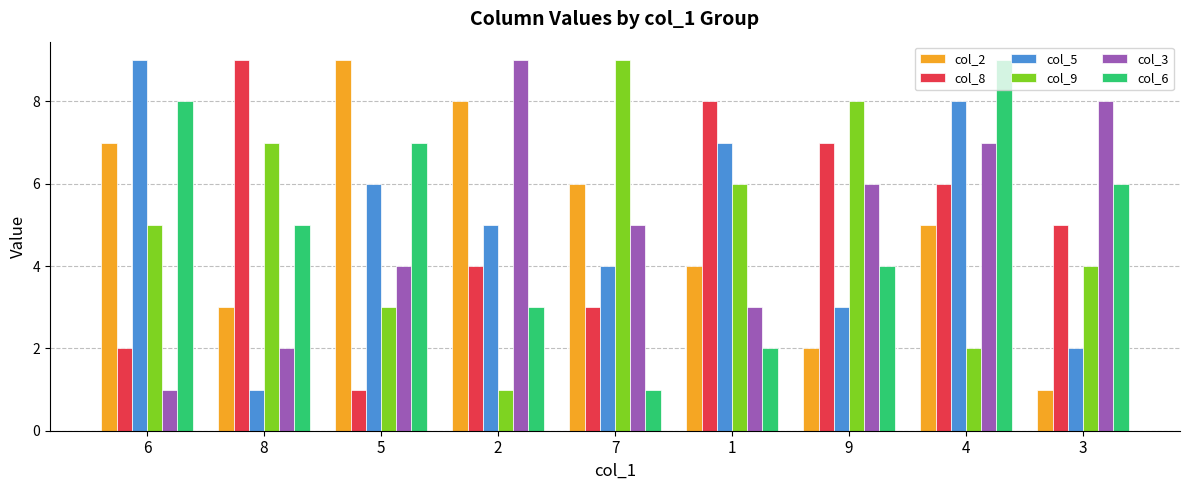

Is it true that col_3 equals 6 at 9?

True